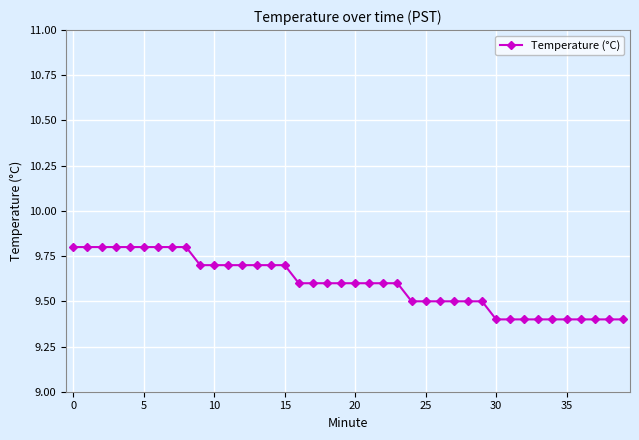

What is the value of the 39th point from the left?

9.4